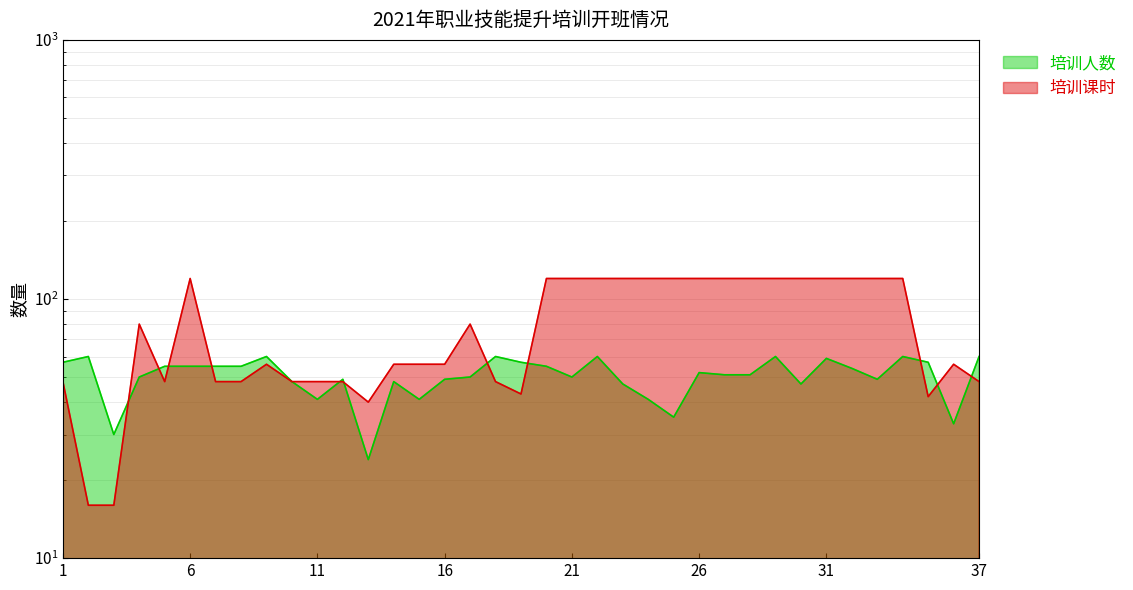

Which category has the highest value across all series?

6